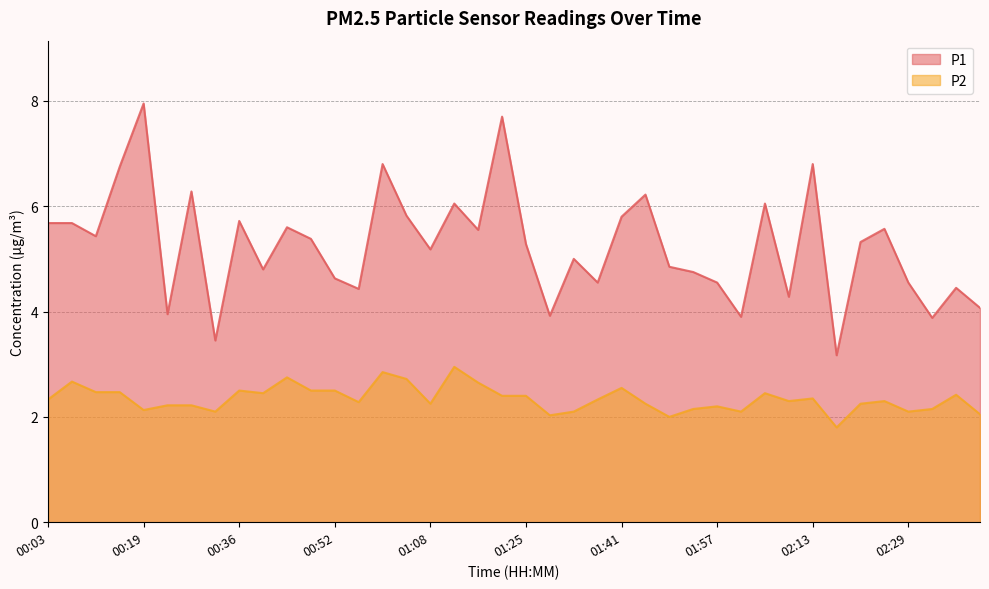

How many interior local valleys does the P1 series have?

13